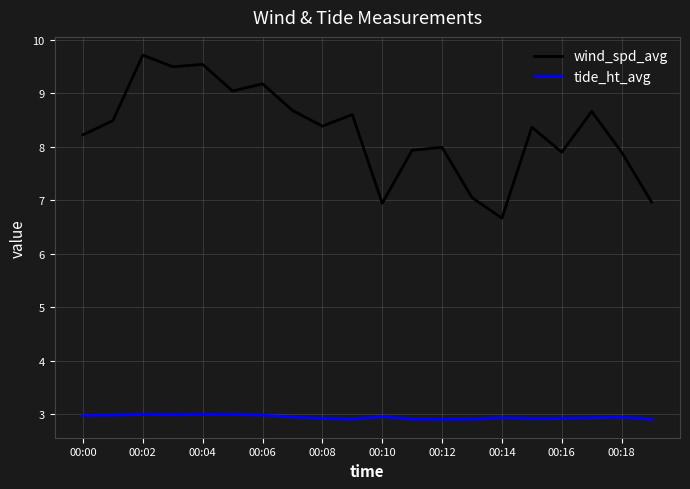

Does the chart have visible grid lines?

Yes